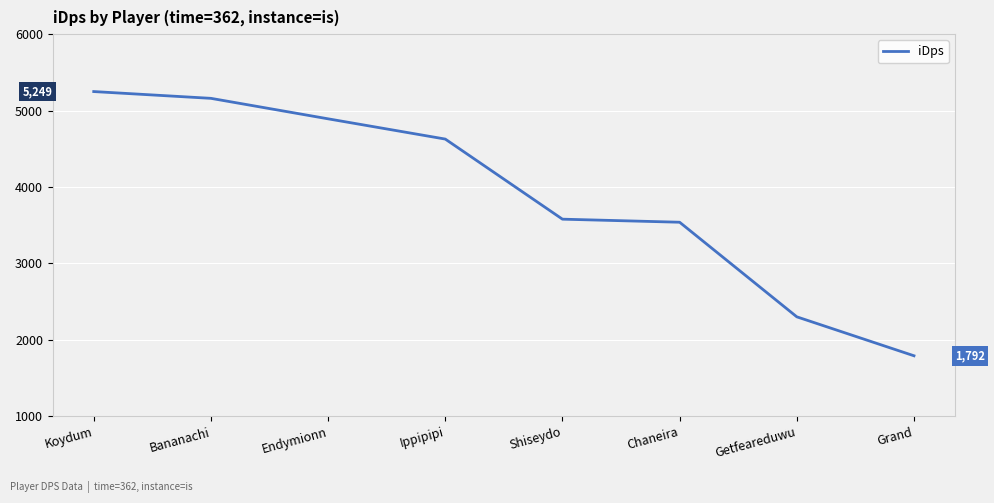

What is the difference between the second highest and minimum values?

3368.5